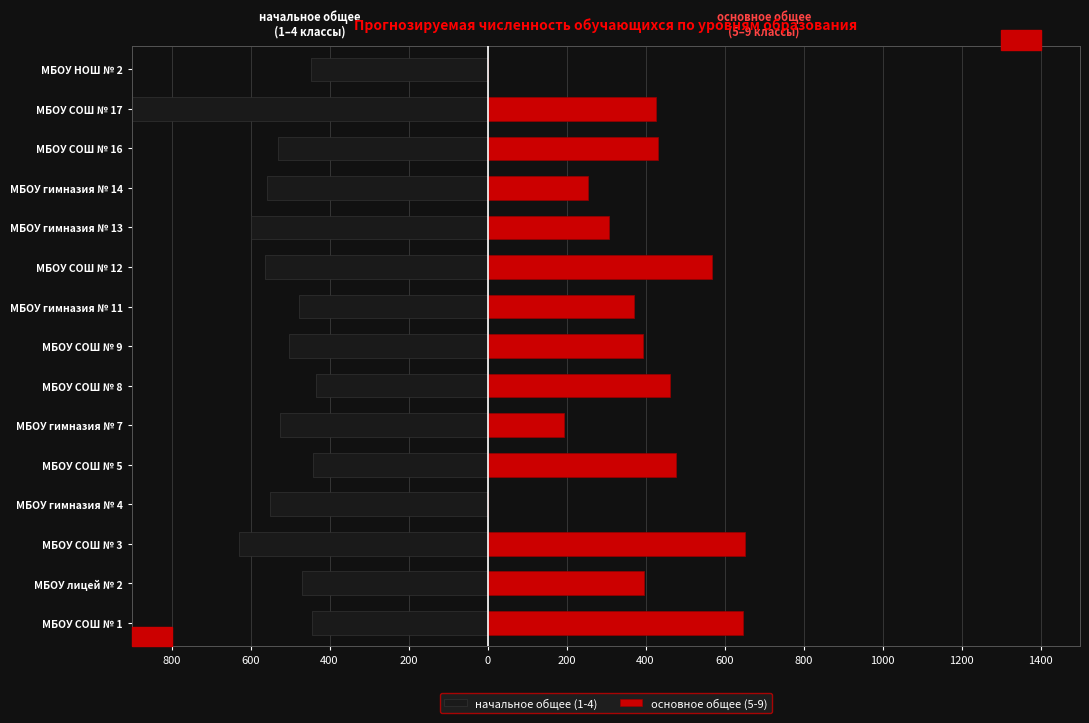

How many bars are there in each group?

2